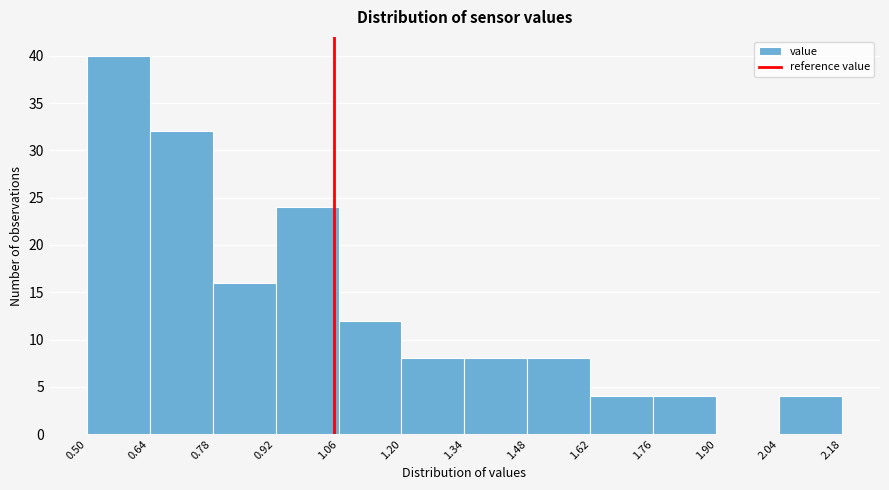

What is the height of the bar covering 1.34 to 1.48 on the x-axis? The values are not printed on the chart, so give them approximately, as read against the axis.

8